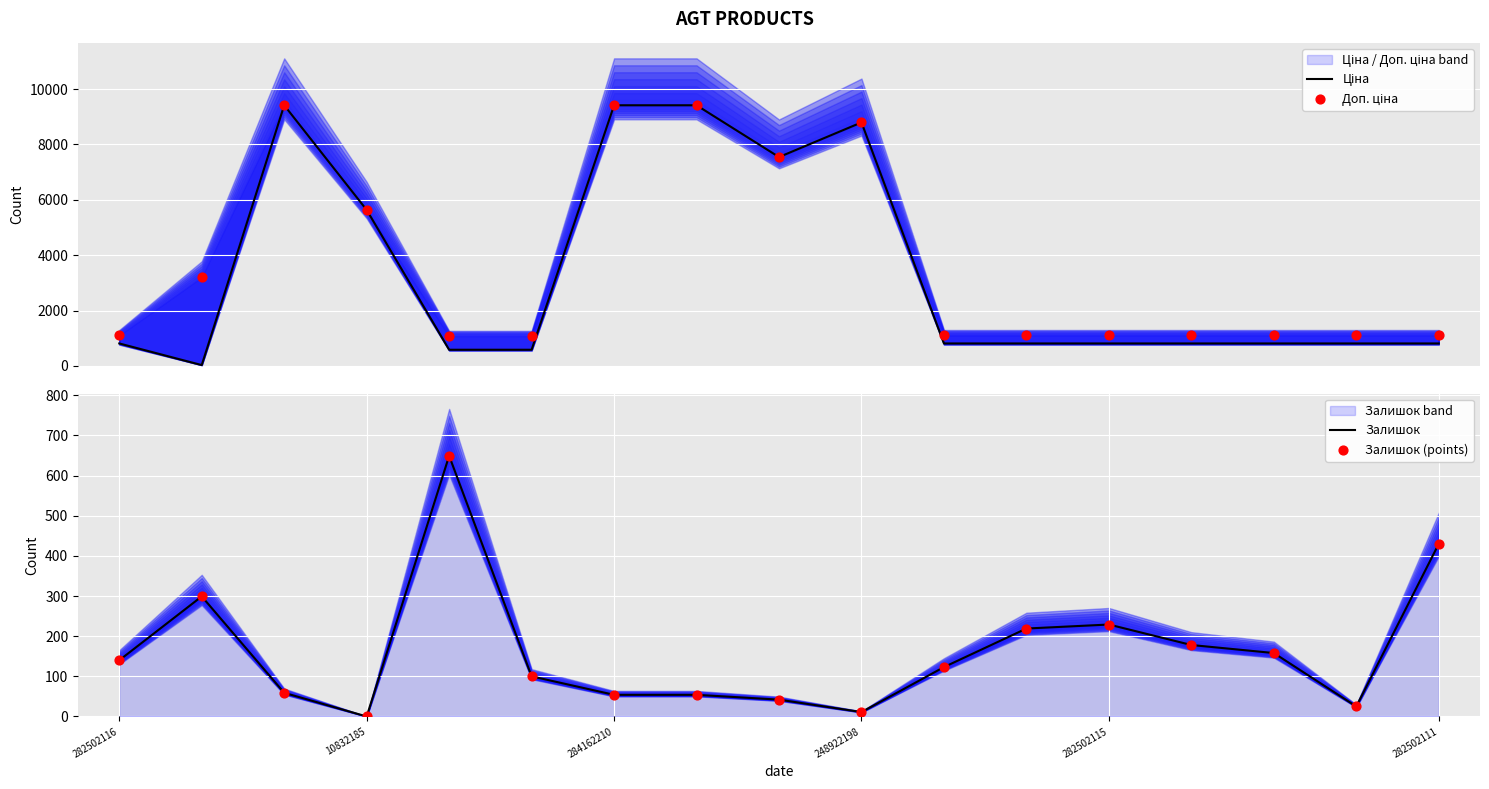

What are all the series names shown in the legend?

Ціна, Доп. ціна, Залишок, Залишок (points)